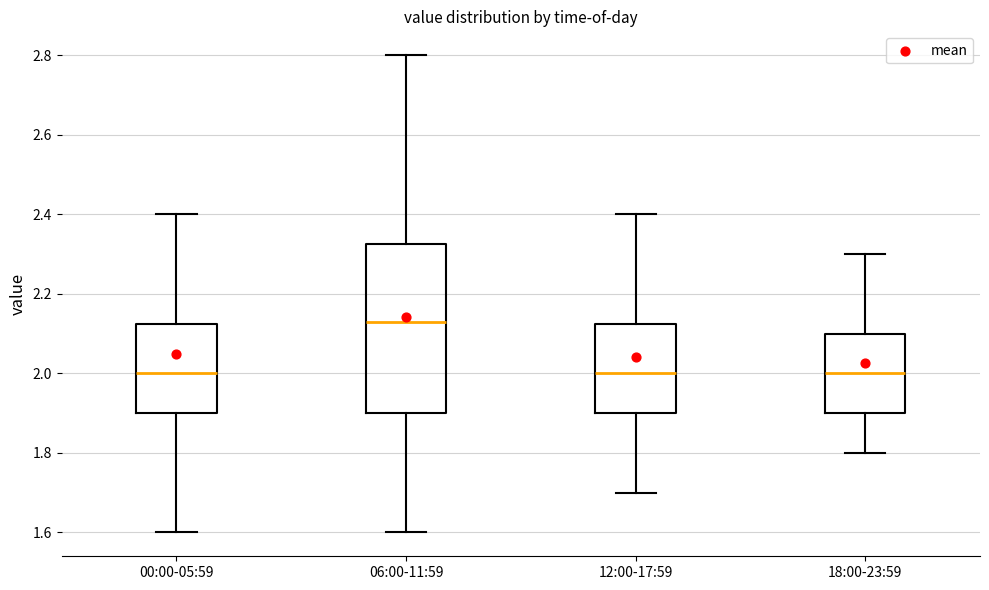

Which box's median line is the highest?

06:00-11:59